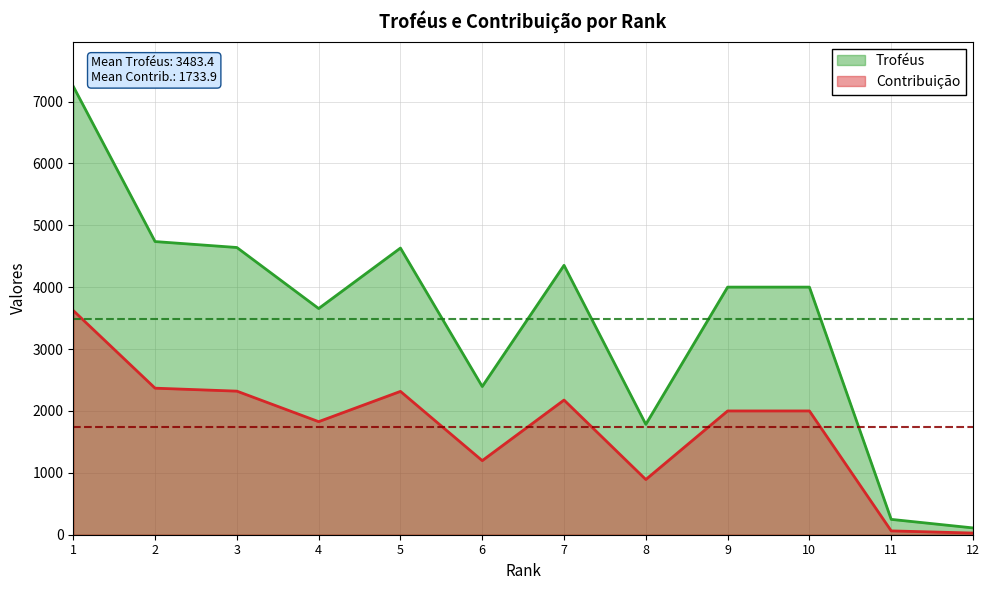

True or false: Contribuição has a value of 37 at 12.

False